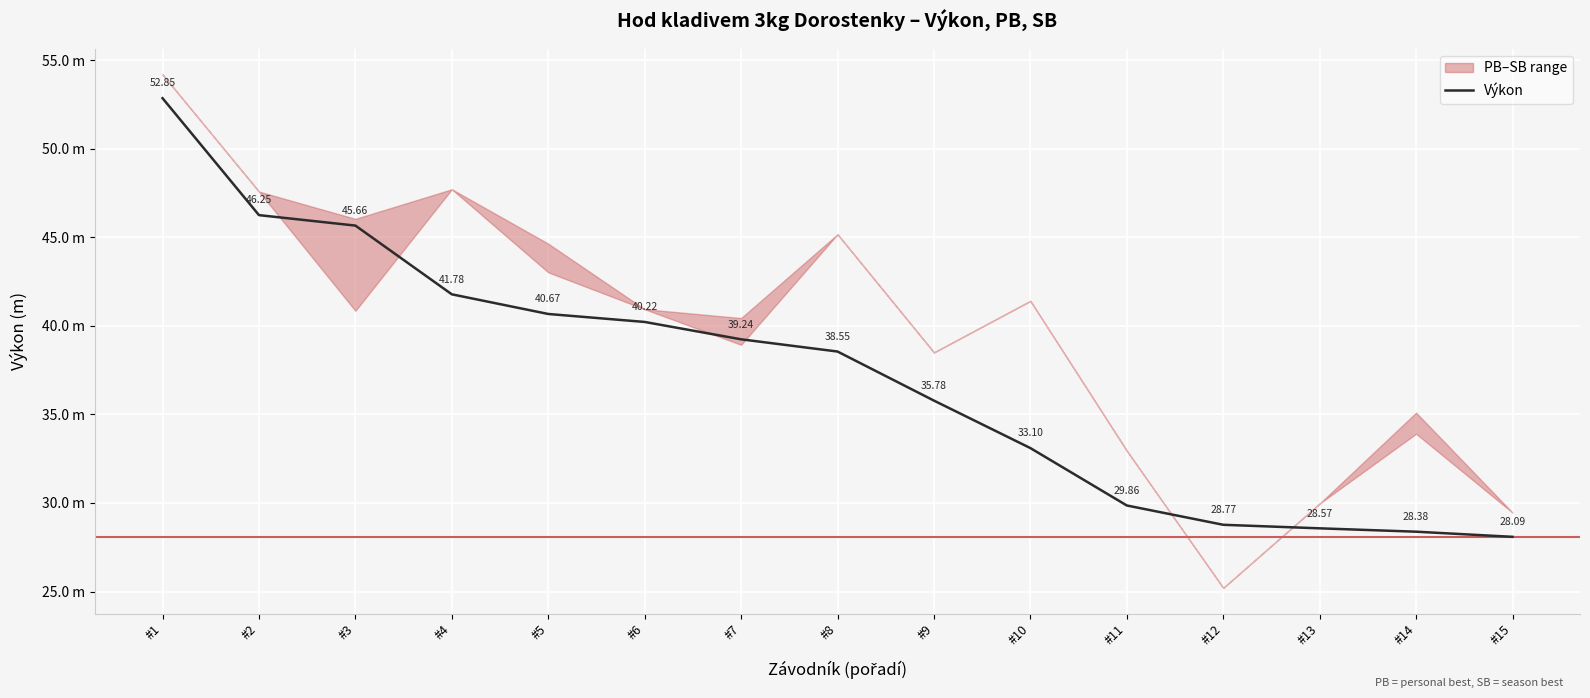

What is the value of the 4th point from the left?

41.8